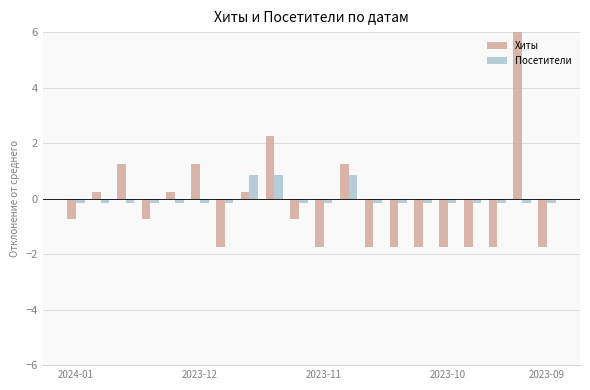

How many data points in Посетители are above 0?

3